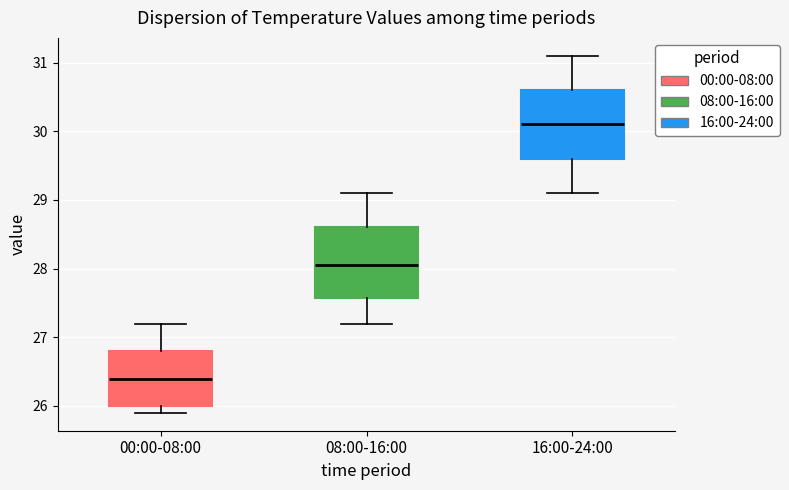

Where does the upper whisker of the box for 08:00-16:00 end on the y-axis? The values are not printed on the chart, so give them approximately, as read against the axis.

29.1